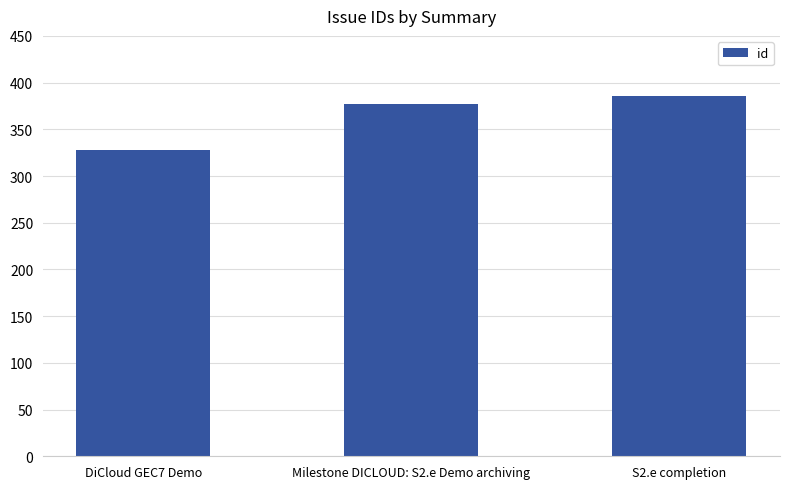

What is the difference between the second highest and minimum values?

49